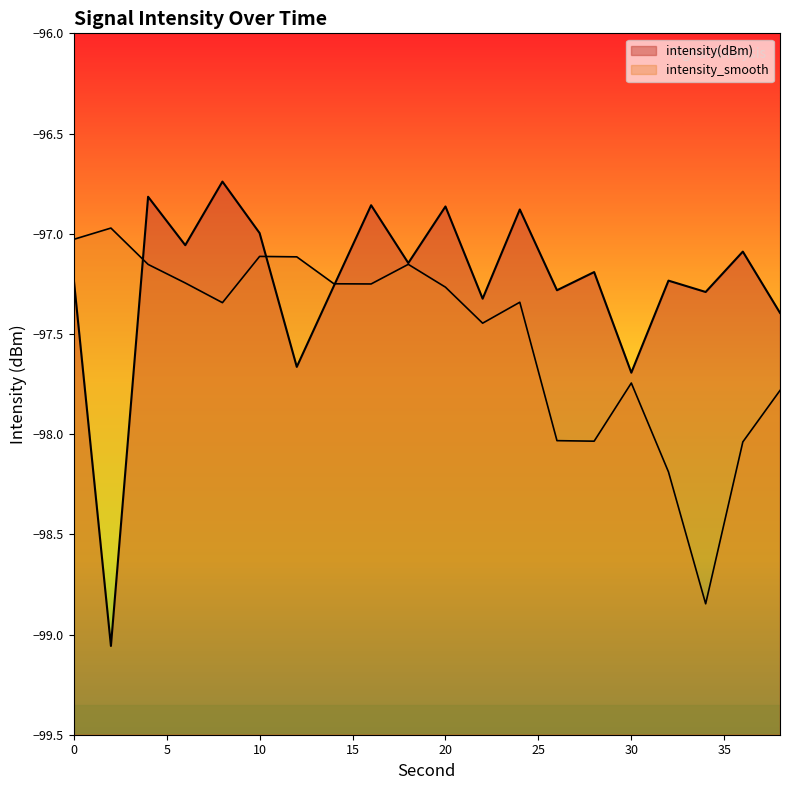

How many categories are shown in the chart?

20